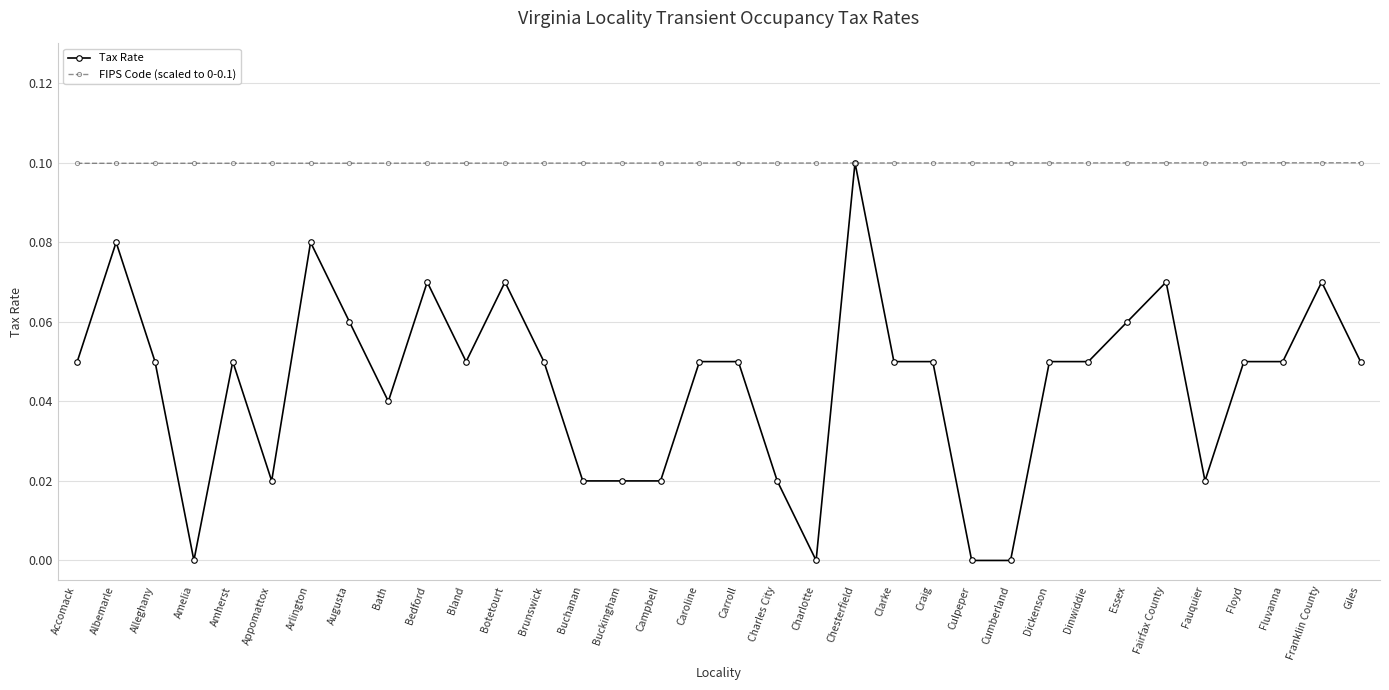

What is the label of the 34th point from the right?

Accomack